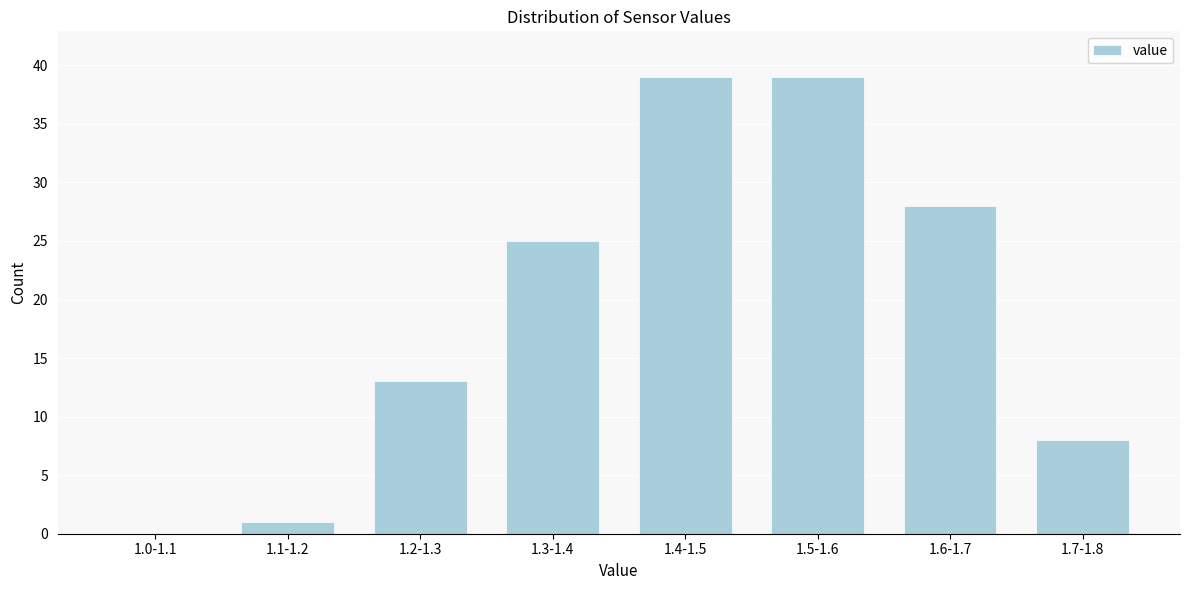

Reading left to right, what are all the values shown in this chart?

1.0-1.1=0	1.1-1.2=1	1.2-1.3=13	1.3-1.4=25	1.4-1.5=39	1.5-1.6=39	1.6-1.7=28	1.7-1.8=8